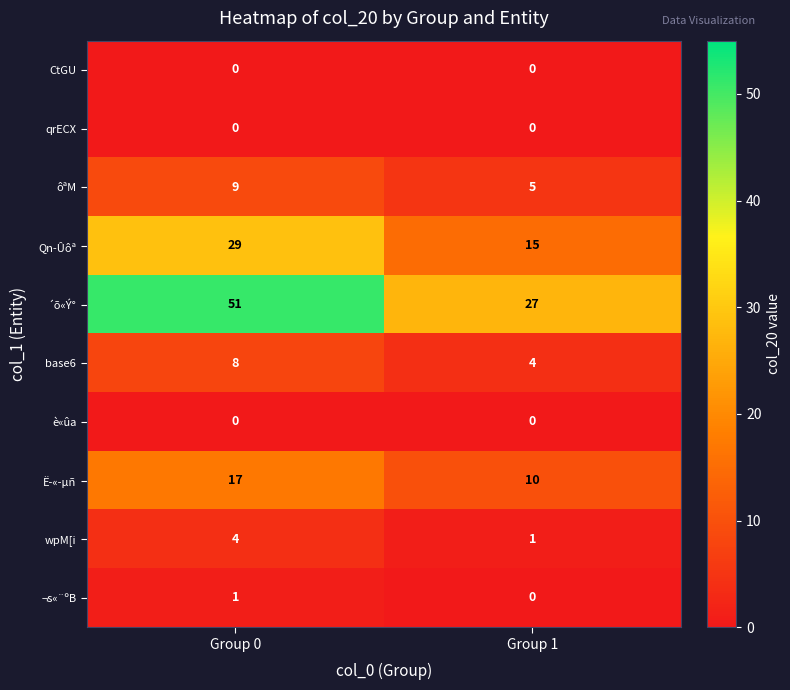

How many data points does each series have?

2